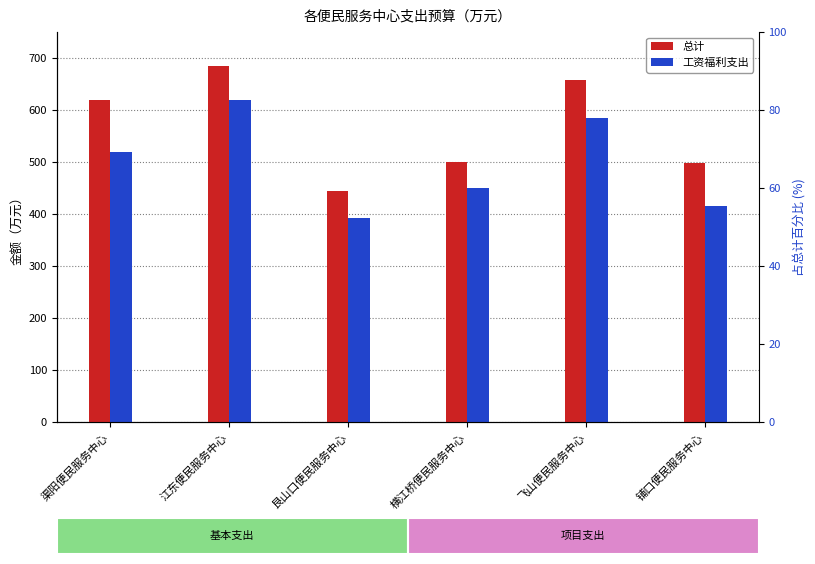

How many bars are there in each group?

2